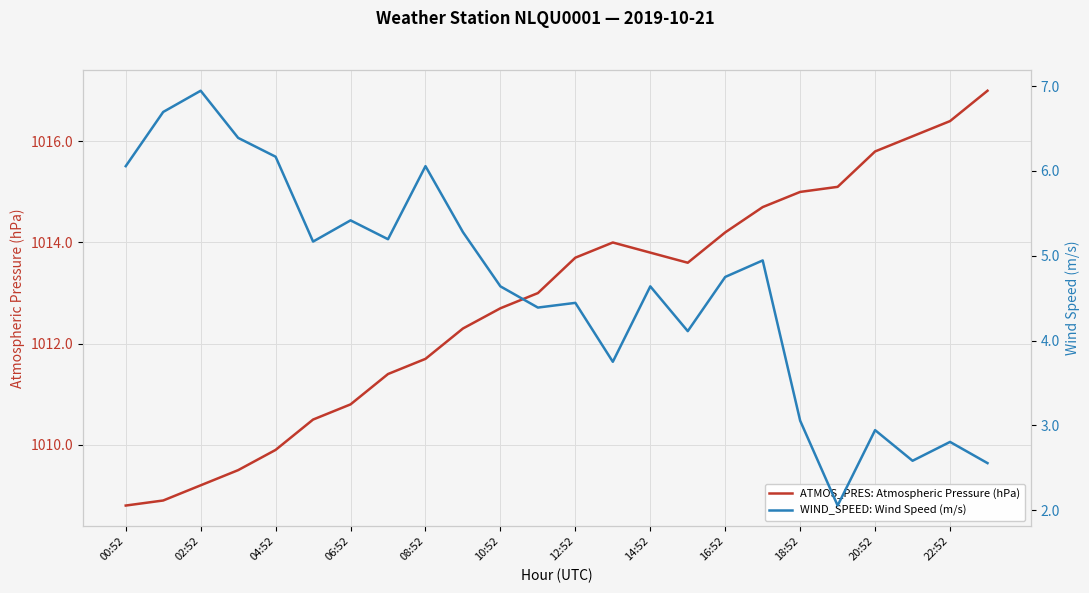

True or false: ATMOS_PRES: Atmospheric Pressure (hPa) and WIND_SPEED: Wind Speed (m/s) intersect in this chart.

False